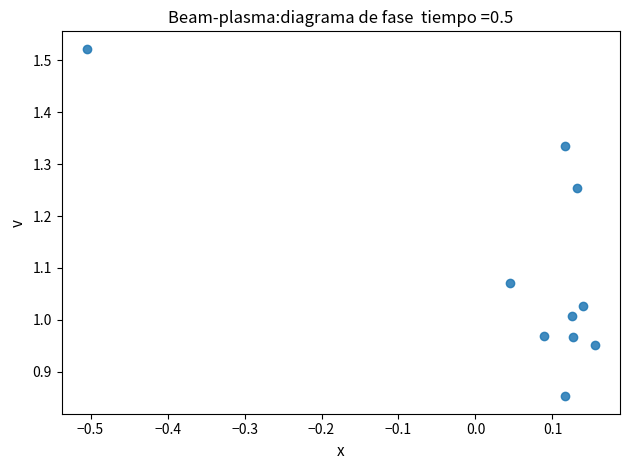

What is the range of Y values (max minus min)?

0.7